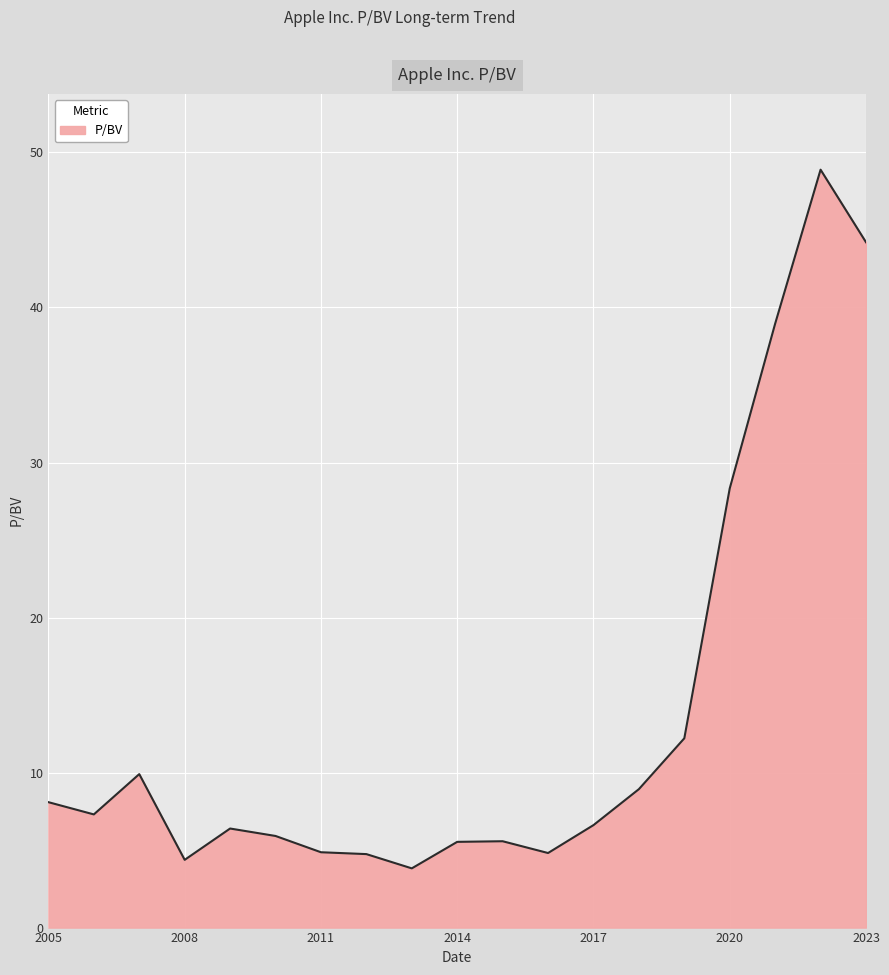

What is the minimum value shown in the chart?

3.8